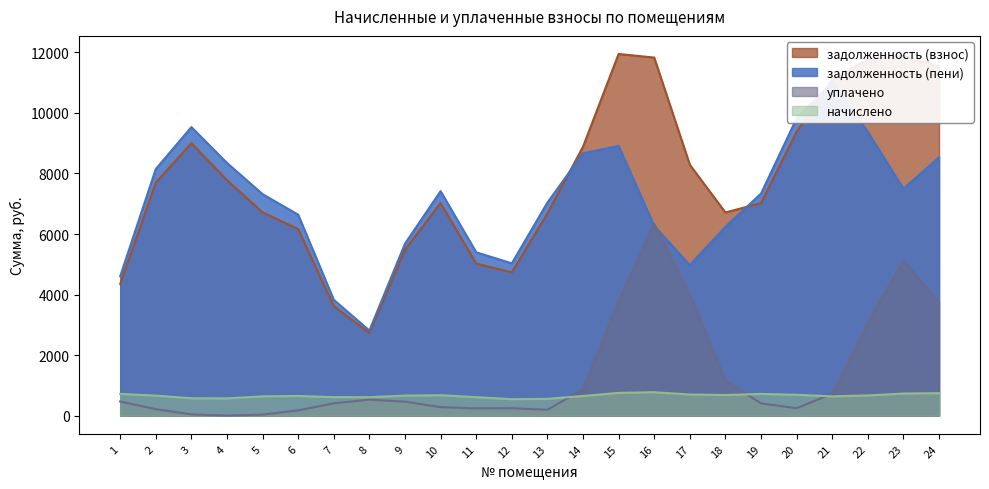

Is the value of начислено at 22 greater than the value of уплачено at 24?

No